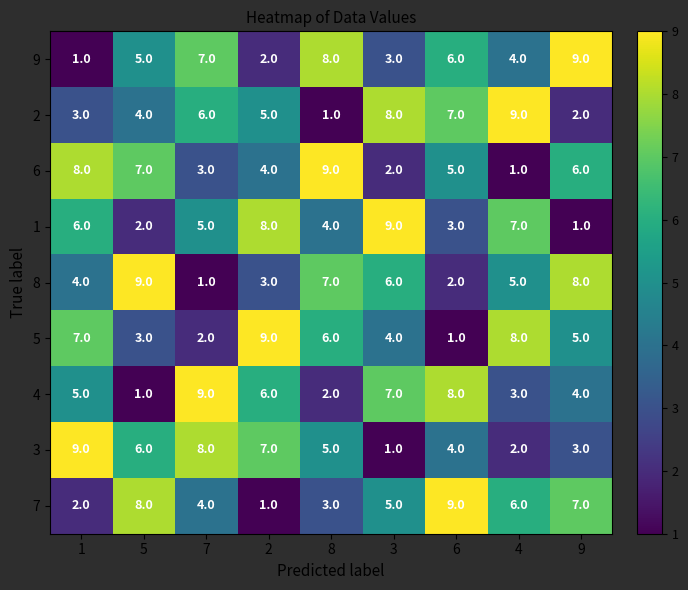

What is the greatest value displayed?

9